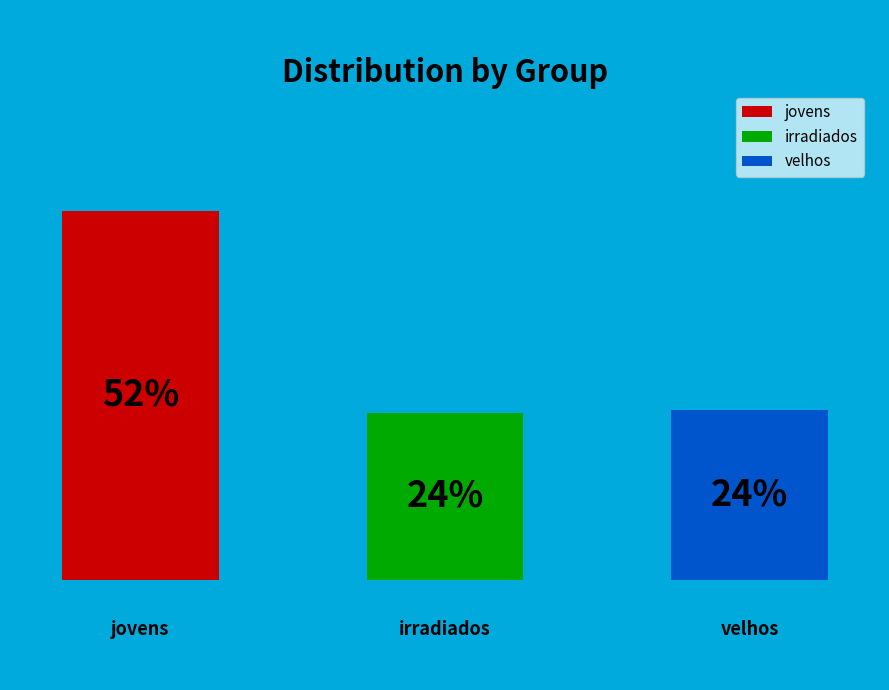

What is the smallest slice in the pie chart?

irradiados